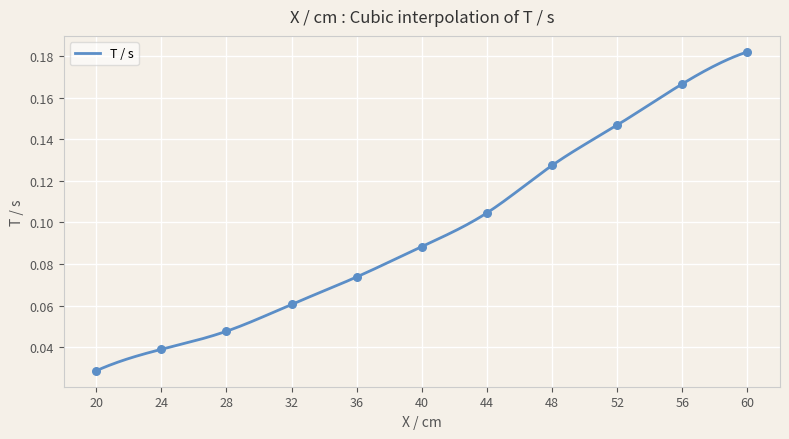

Which has a higher value, 24 or 56?

56